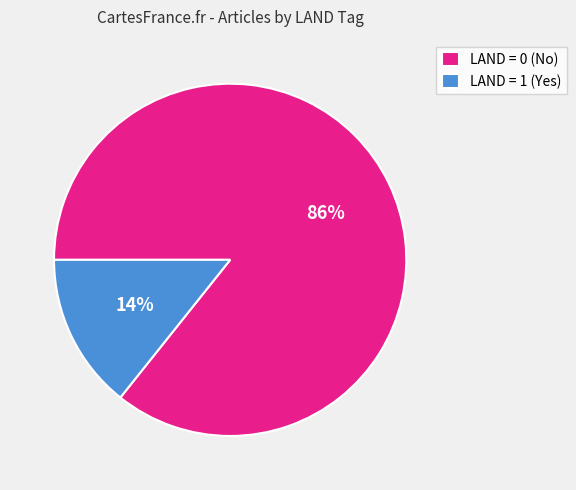

How many slices are in this pie chart?

2